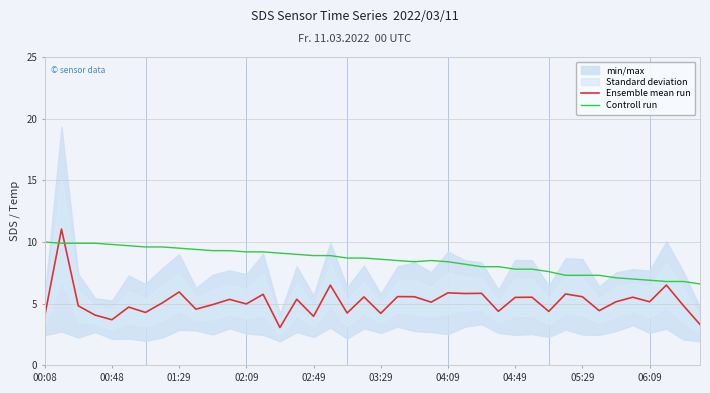

Count the number of categories in the chart.

40